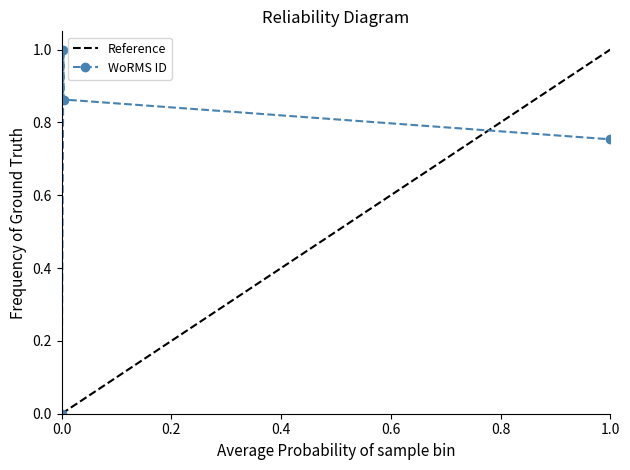

Count the values in the range 0 to 1.

4